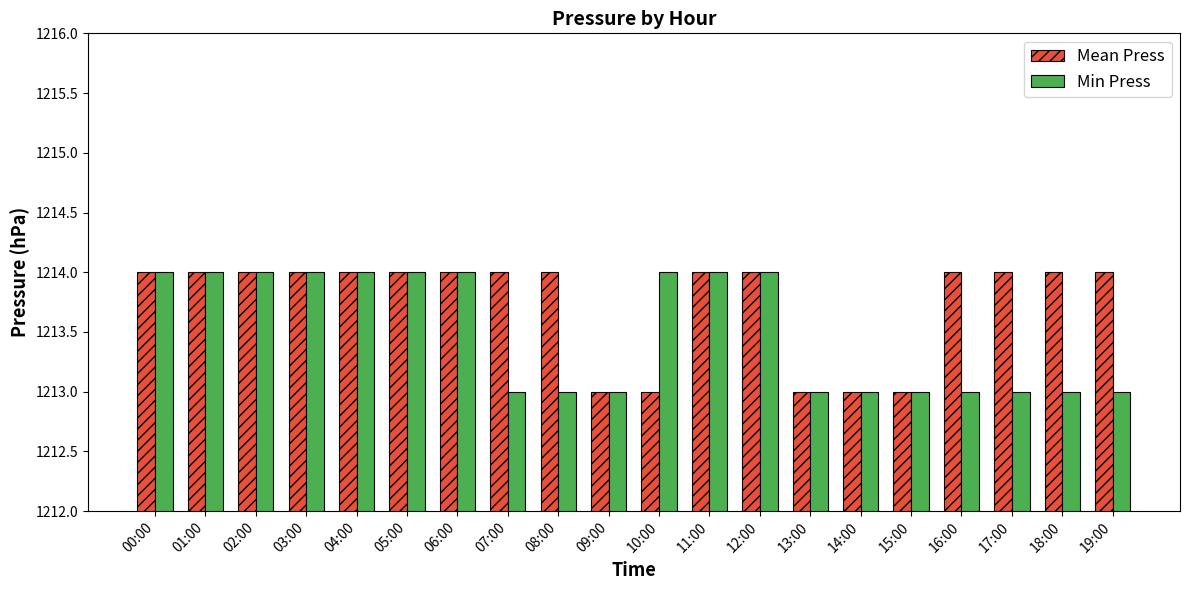

What is the value of the Mean Press bar at the 5th from the left?

1214